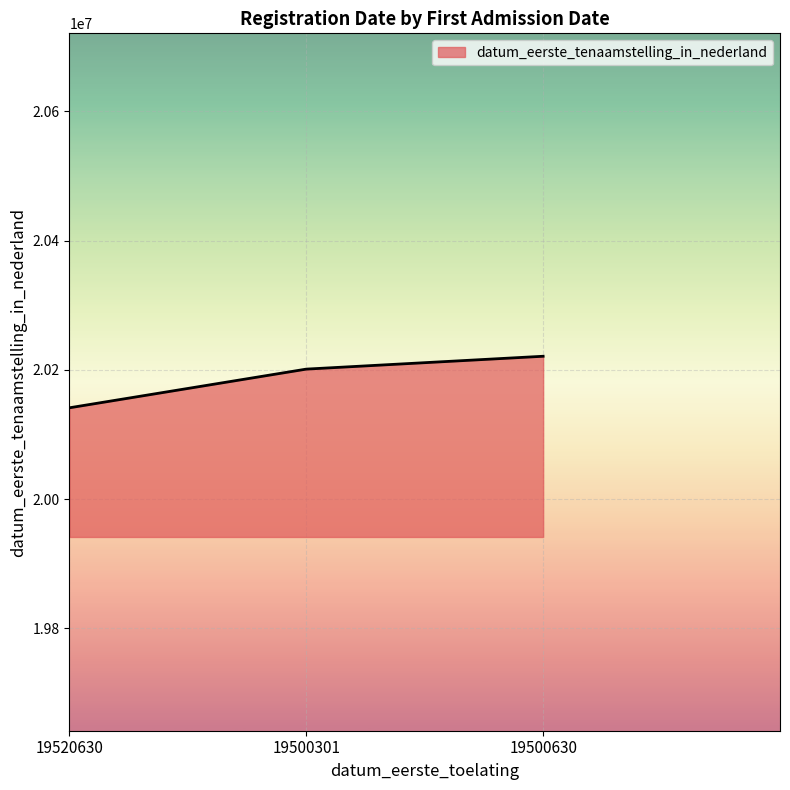

Which category has the lowest value across all series?

19520630